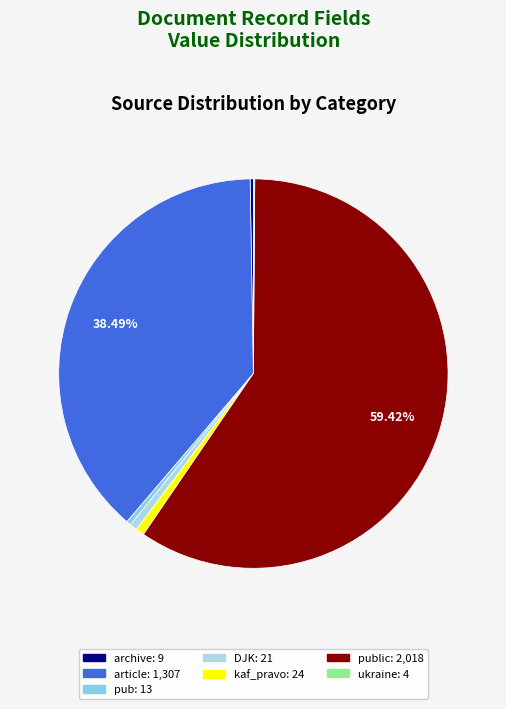

How many segments does this pie chart have?

7